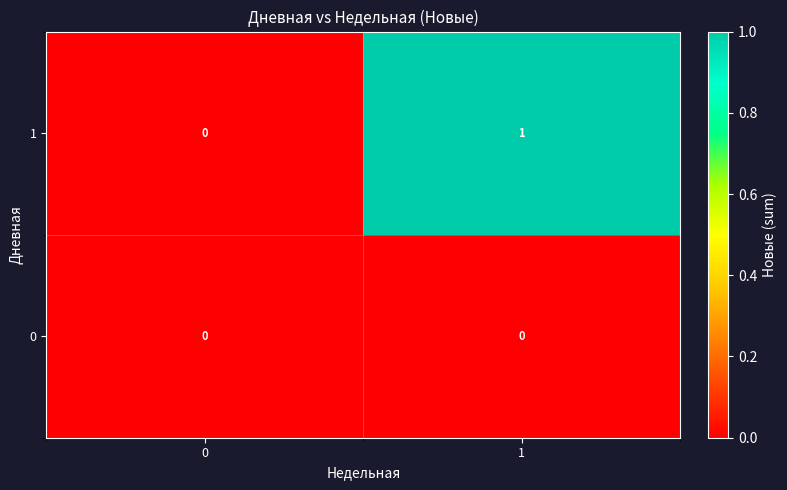

Rank the series by their average value, from highest to lowest.

1, 0